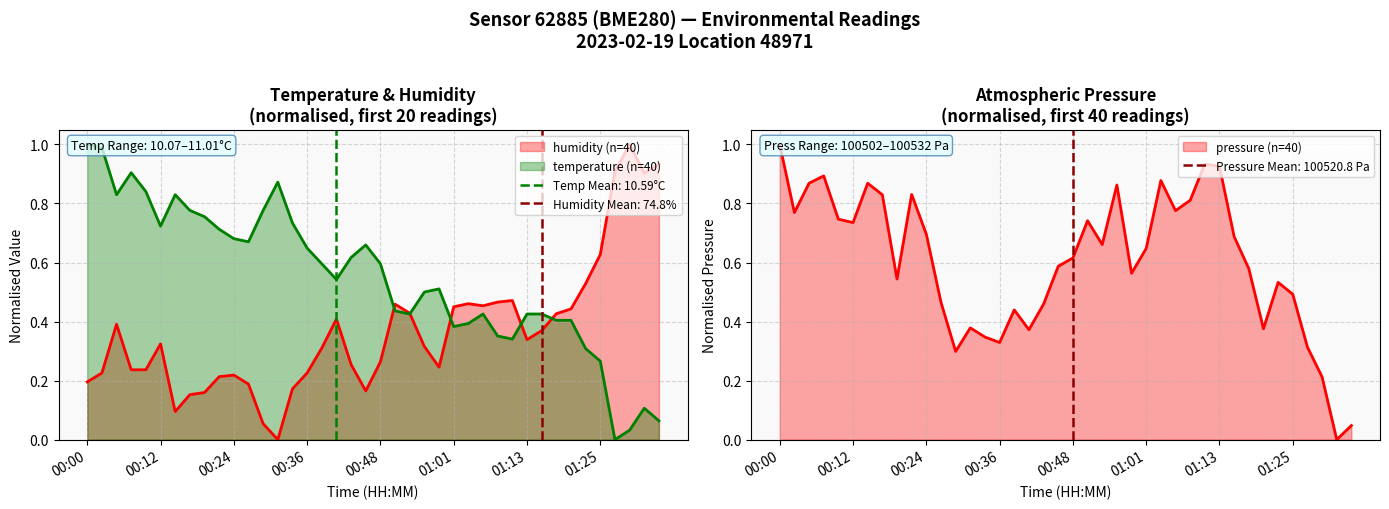

Reading left to right, what are all the values shown in this chart?

temperature: 00:00=1.0	00:02=1.0	00:05=0.8	00:07=0.9	00:10=0.8	00:12=0.7	00:14=0.8	00:17=0.8	00:19=0.8	00:22=0.7	00:24=0.7	00:27=0.7	00:29=0.8	00:31=0.9	00:34=0.7	00:36=0.6	00:39=0.6	00:41=0.5	00:44=0.6	00:46=0.7	00:48=0.6	00:51=0.4	00:53=0.4	00:56=0.5	00:58=0.5	01:01=0.4	01:03=0.4	01:05=0.4	01:08=0.4	01:10=0.3	01:13=0.4	01:15=0.4	01:18=0.4	01:20=0.4	01:22=0.3	01:25=0.3	01:27=0.0	01:30=0.0	01:32=0.1	01:35=0.1
humidity: 00:00=0.2	00:02=0.2	00:05=0.4	00:07=0.2	00:10=0.2	00:12=0.3	00:14=0.1	00:17=0.2	00:19=0.2	00:22=0.2	00:24=0.2	00:27=0.2	00:29=0.1	00:31=0.0	00:34=0.2	00:36=0.2	00:39=0.3	00:41=0.4	00:44=0.3	00:46=0.2	00:48=0.3	00:51=0.5	00:53=0.4	00:56=0.3	00:58=0.2	01:01=0.4	01:03=0.5	01:05=0.5	01:08=0.5	01:10=0.5	01:13=0.3	01:15=0.4	01:18=0.4	01:20=0.4	01:22=0.5	01:25=0.6	01:27=0.9	01:30=1.0	01:32=0.9	01:35=0.9
pressure: 00:00=1.0	00:02=0.8	00:05=0.9	00:07=0.9	00:10=0.7	00:12=0.7	00:14=0.9	00:17=0.8	00:19=0.5	00:22=0.8	00:24=0.7	00:27=0.5	00:29=0.3	00:31=0.4	00:34=0.3	00:36=0.3	00:39=0.4	00:41=0.4	00:44=0.5	00:46=0.6	00:48=0.6	00:51=0.7	00:53=0.7	00:56=0.9	00:58=0.6	01:01=0.6	01:03=0.9	01:05=0.8	01:08=0.8	01:10=0.9	01:13=0.9	01:15=0.7	01:18=0.6	01:20=0.4	01:22=0.5	01:25=0.5	01:27=0.3	01:30=0.2	01:32=0.0	01:35=0.0